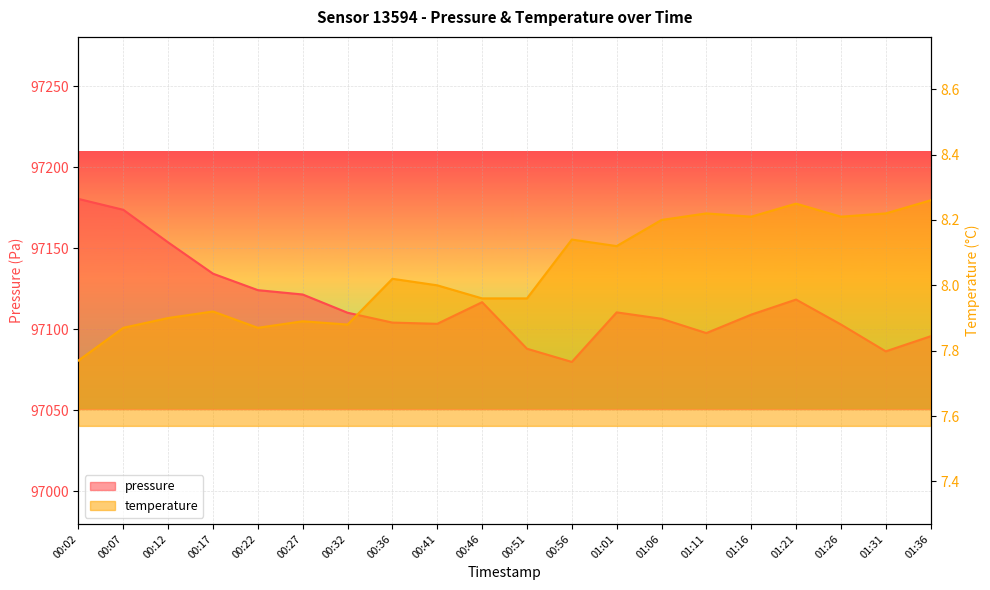

Which has a higher value, 00:56 or 00:36?

00:36